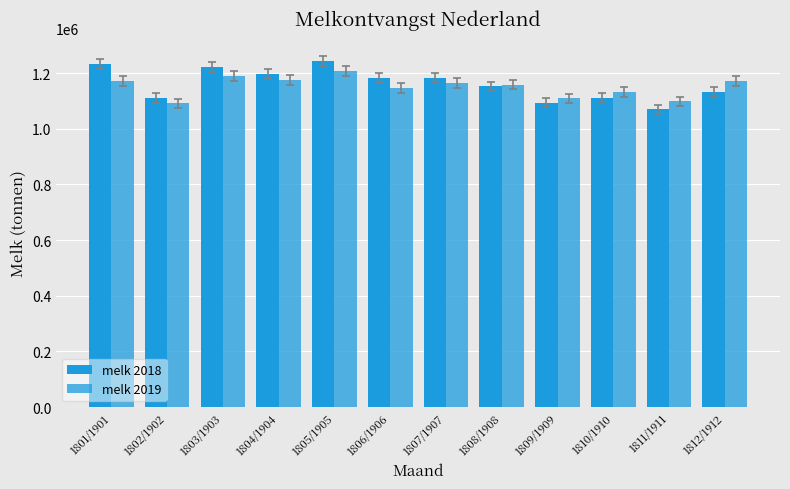

Count the number of categories in the chart.

12